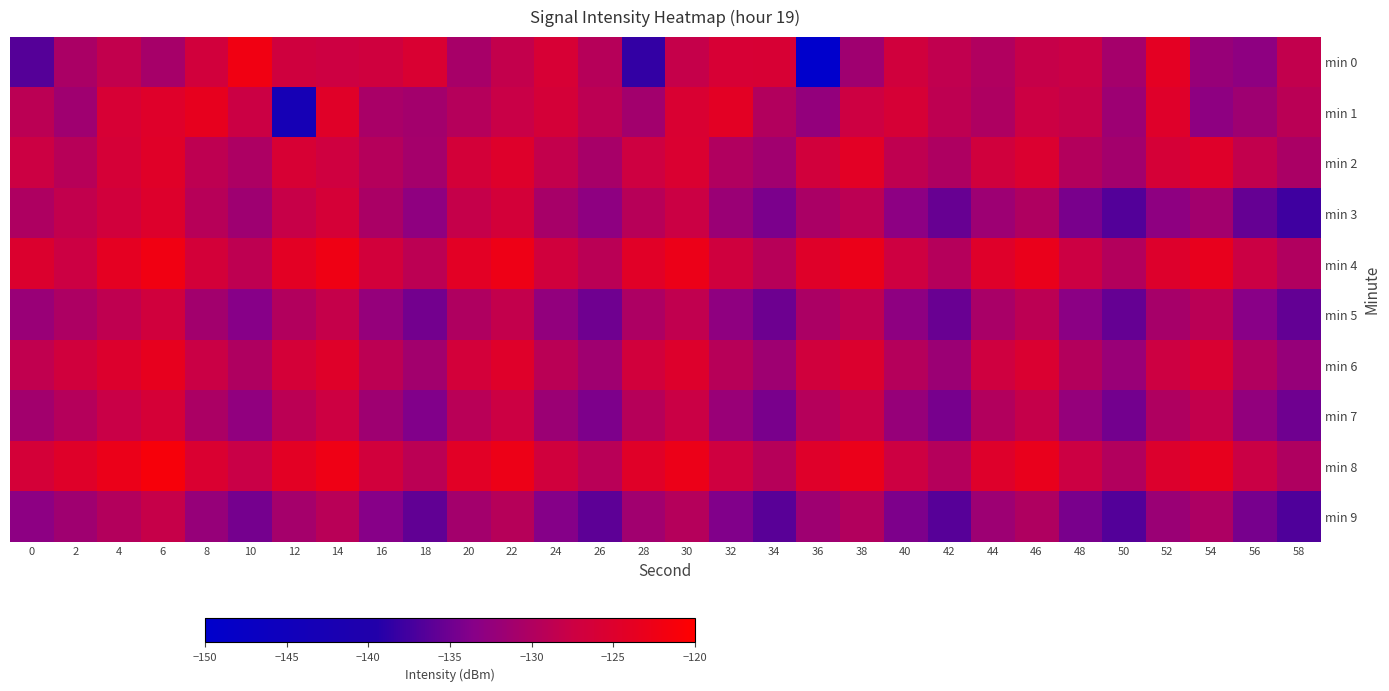

What is the total value across all series at 50?

-1328.7